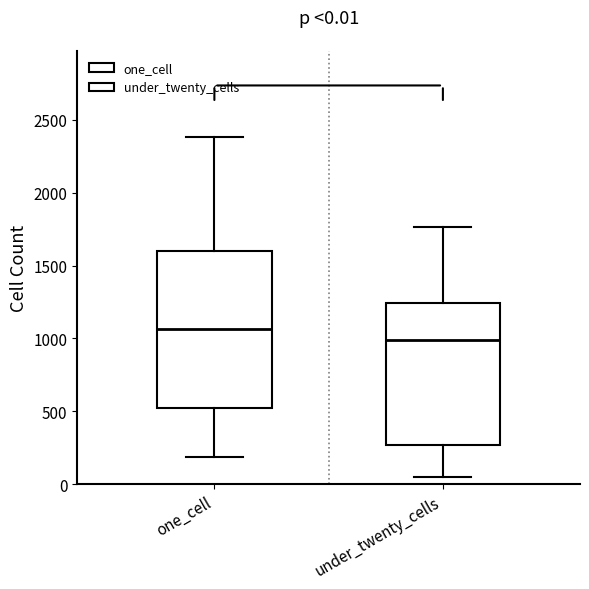

Which box is the tallest, from its lower edge to its upper edge?

one_cell